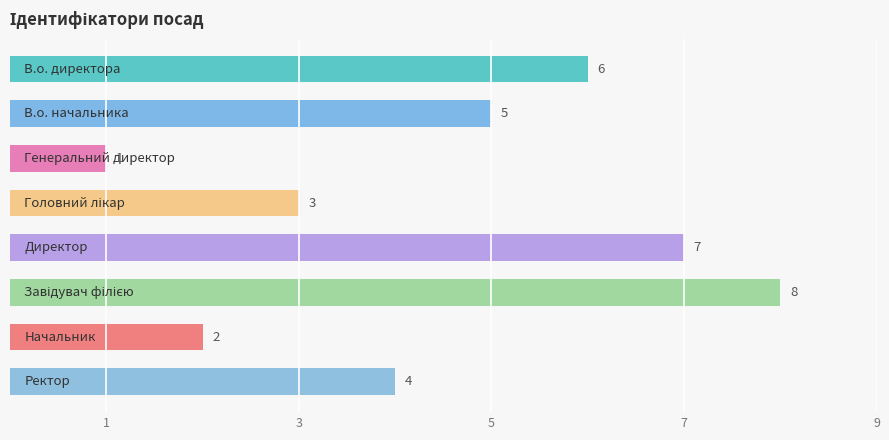

What is the value of the 1st bar from the top?

6